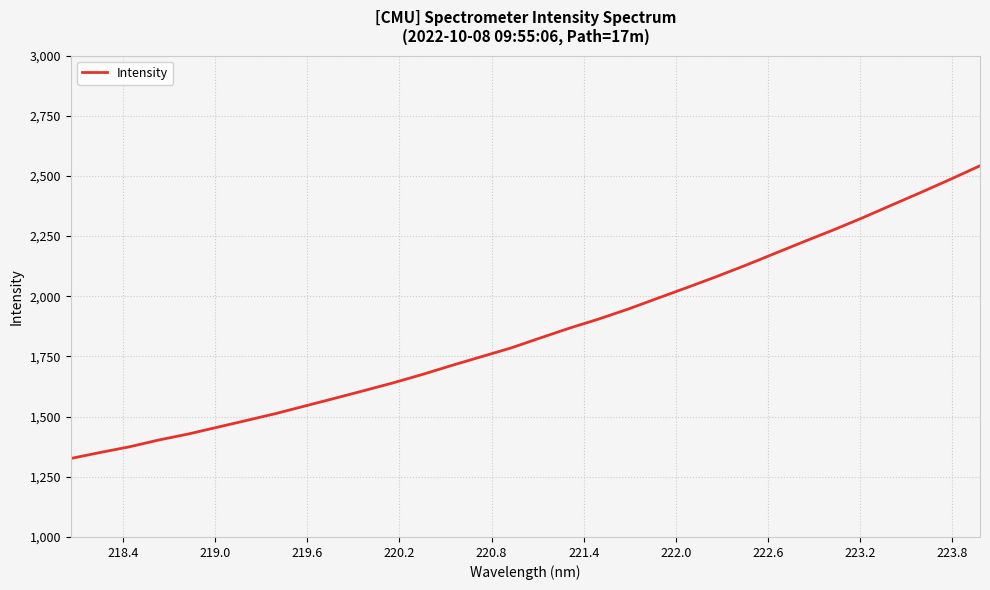

What is the maximum value shown in the chart?

2542.2